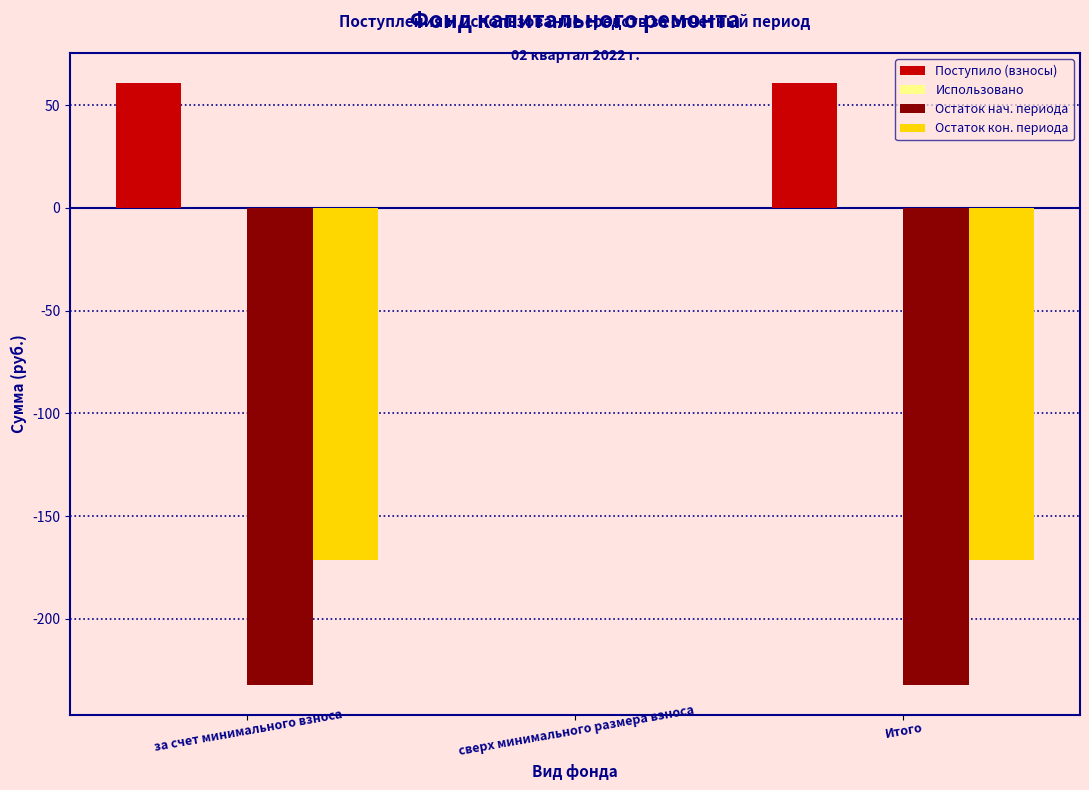

At which label does Остаток нач. периода reach its peak?

сверх минимального размера взноса